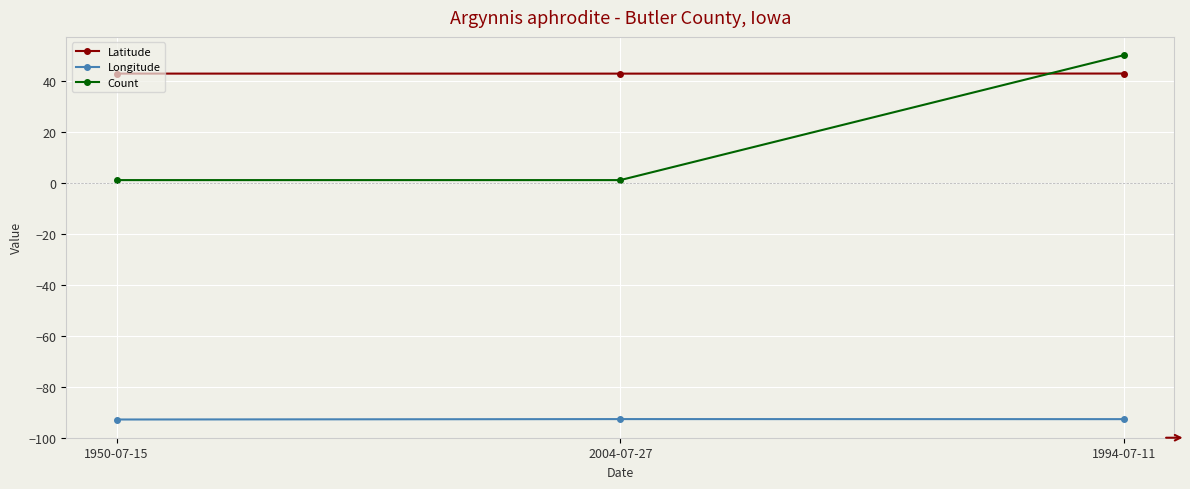

Which series has the largest total across all categories?

Latitude